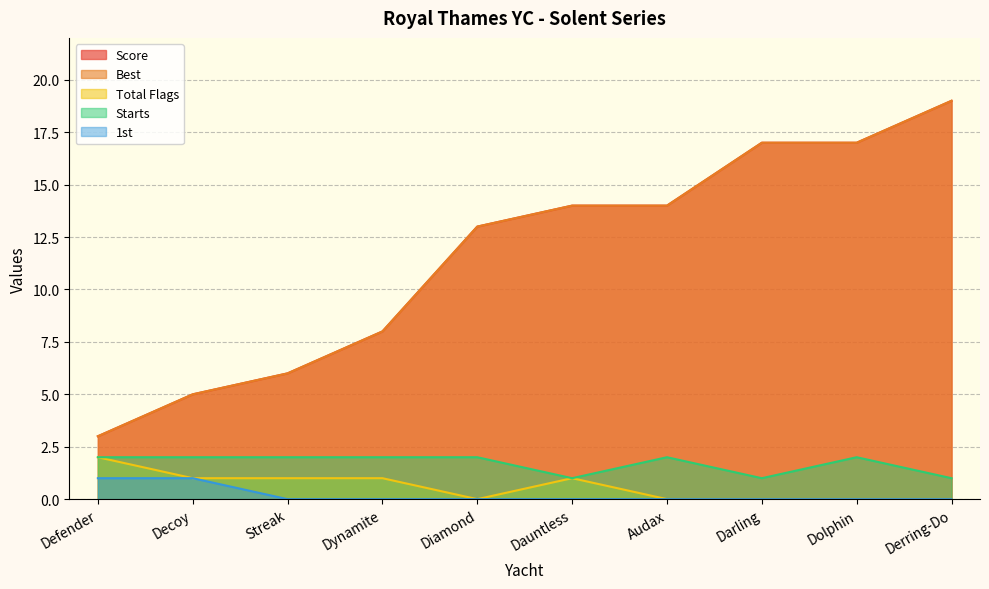

What are all the series names shown in the legend?

Score, Best, Total Flags, Starts, 1st